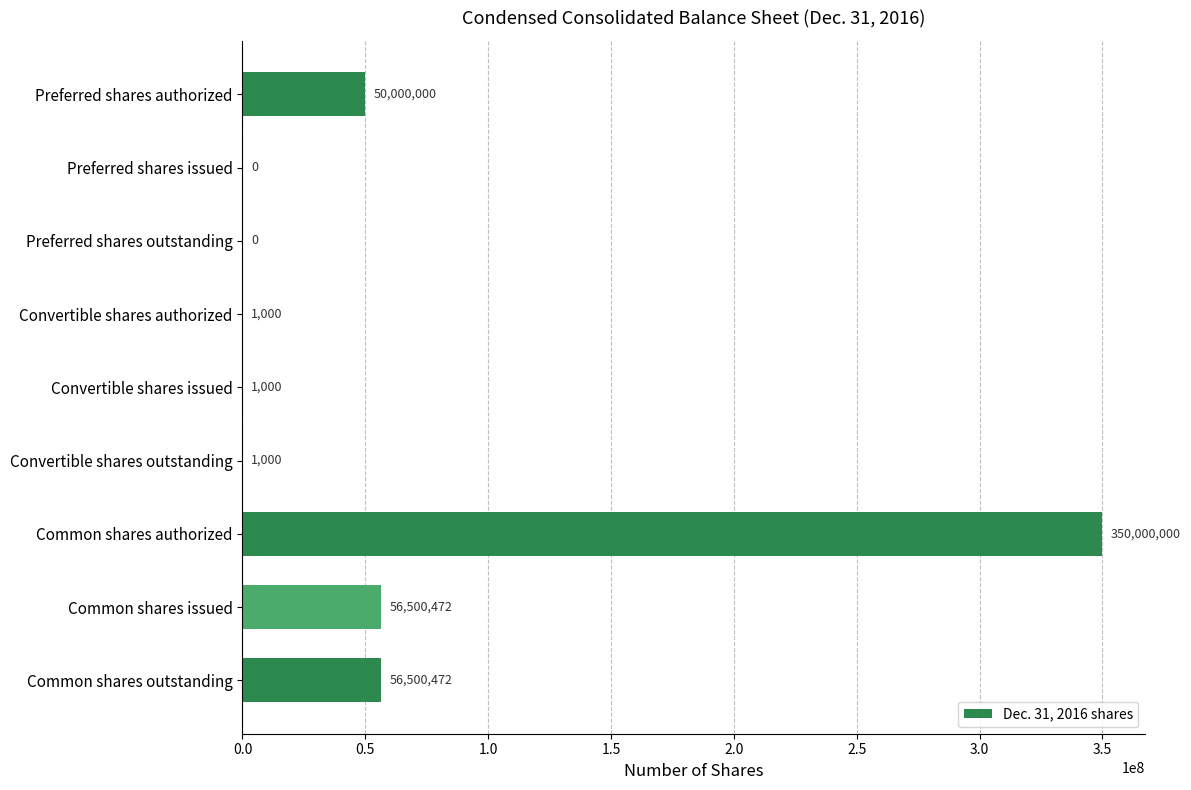

Is it true that the value at Preferred shares authorized is 17912938?

False